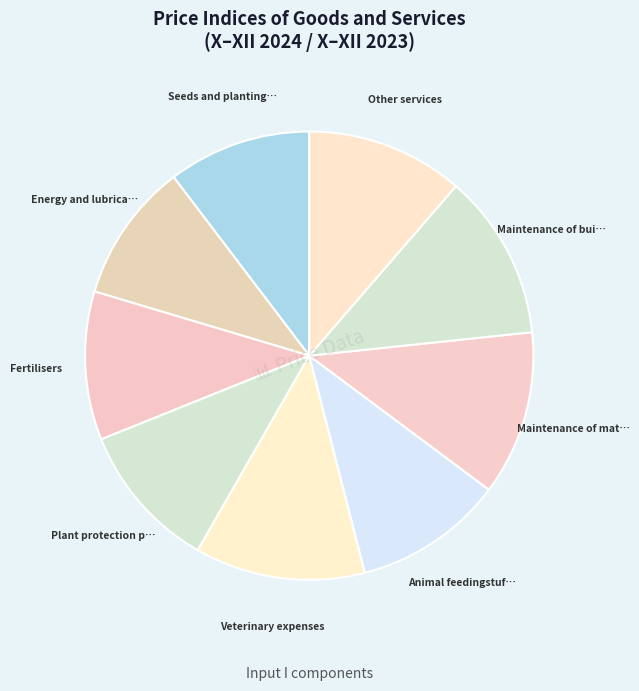

Is there any slice that represents more than half of the pie?

No